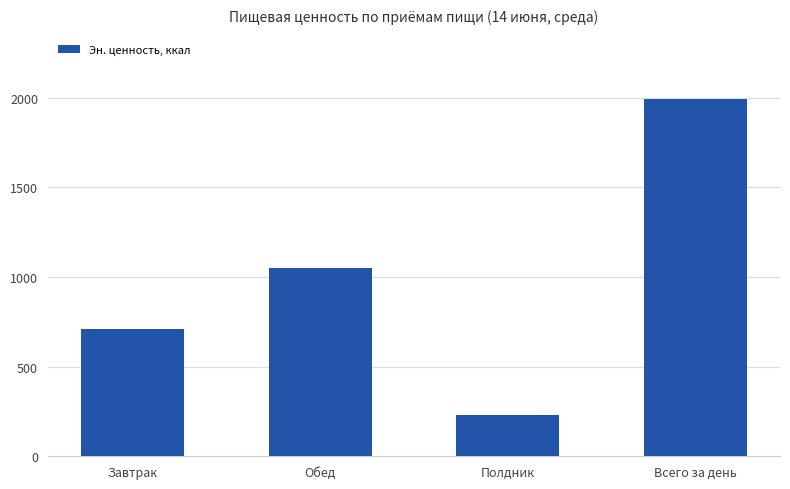

What is the minimum value shown in the chart?

233.0